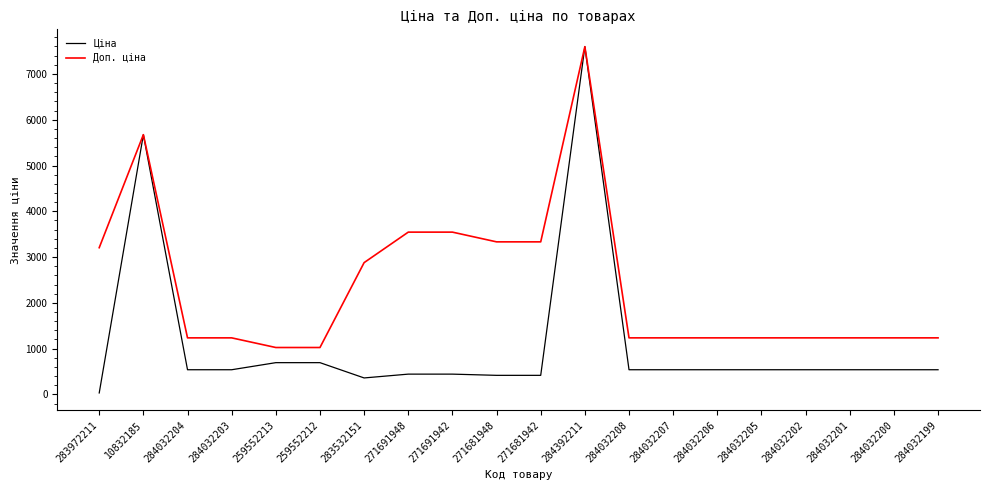

What is the difference between the highest and lowest values at 271691948?

3101.8